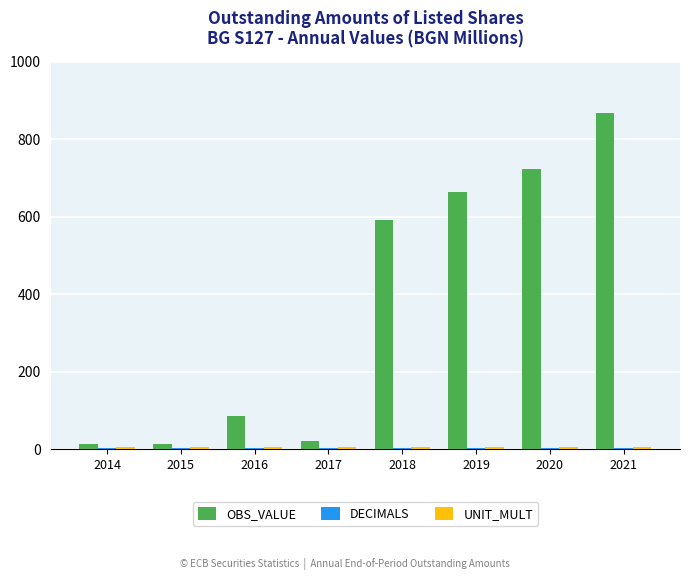

What is the spread (max minus min) of values at 2018?

589.0